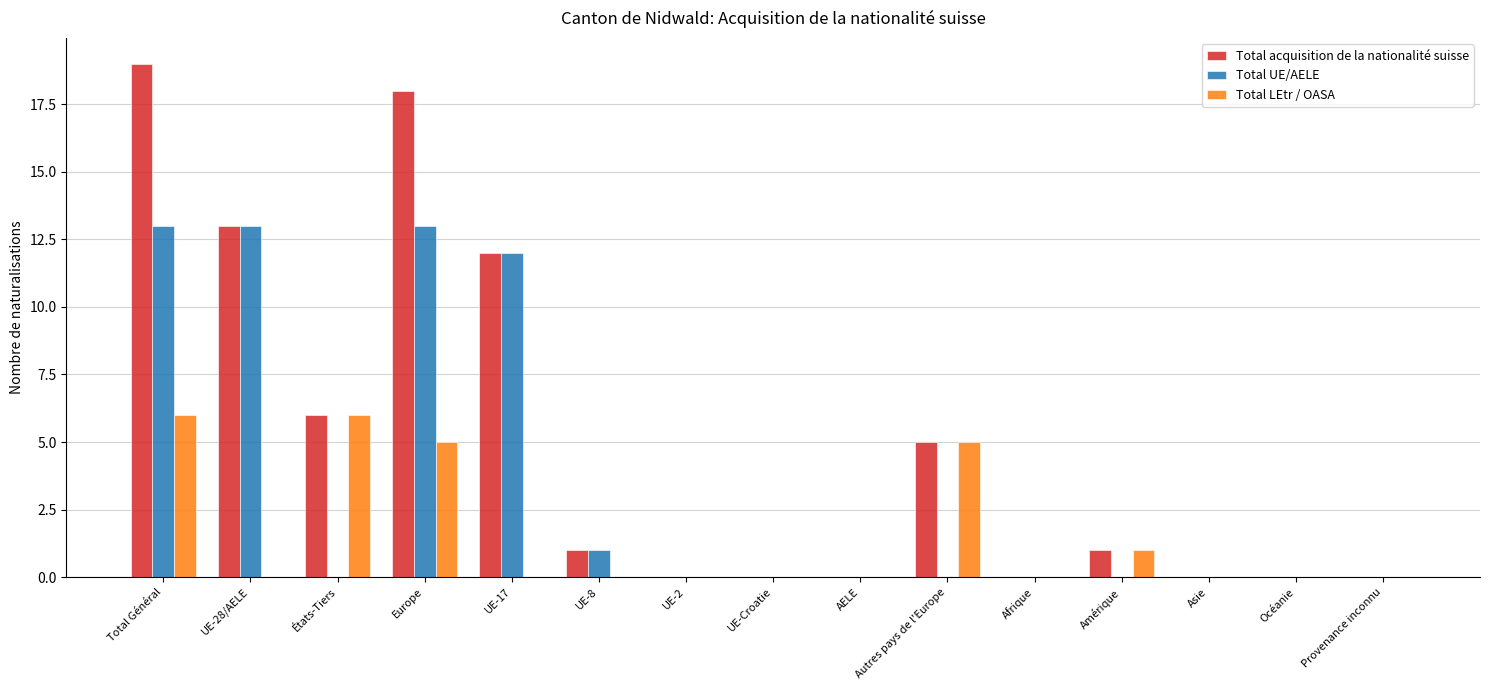

True or false: Total UE/AELE has a value of 3 at Europe.

False